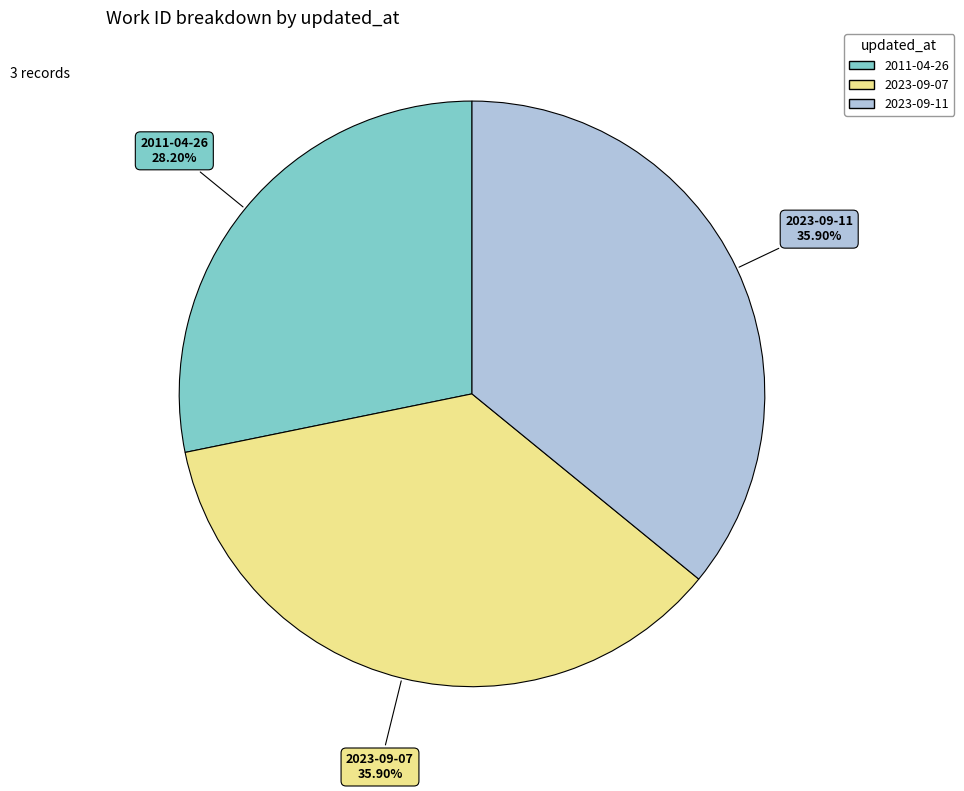

Is there a majority slice in this chart?

No